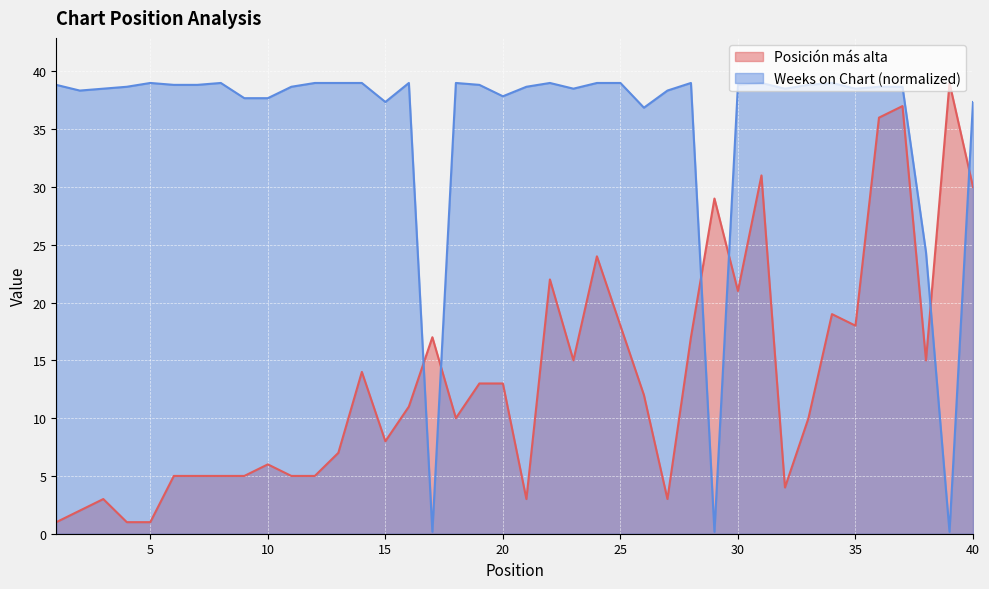

The Posición más alta series shows 4.2 at 10. True or false?

False